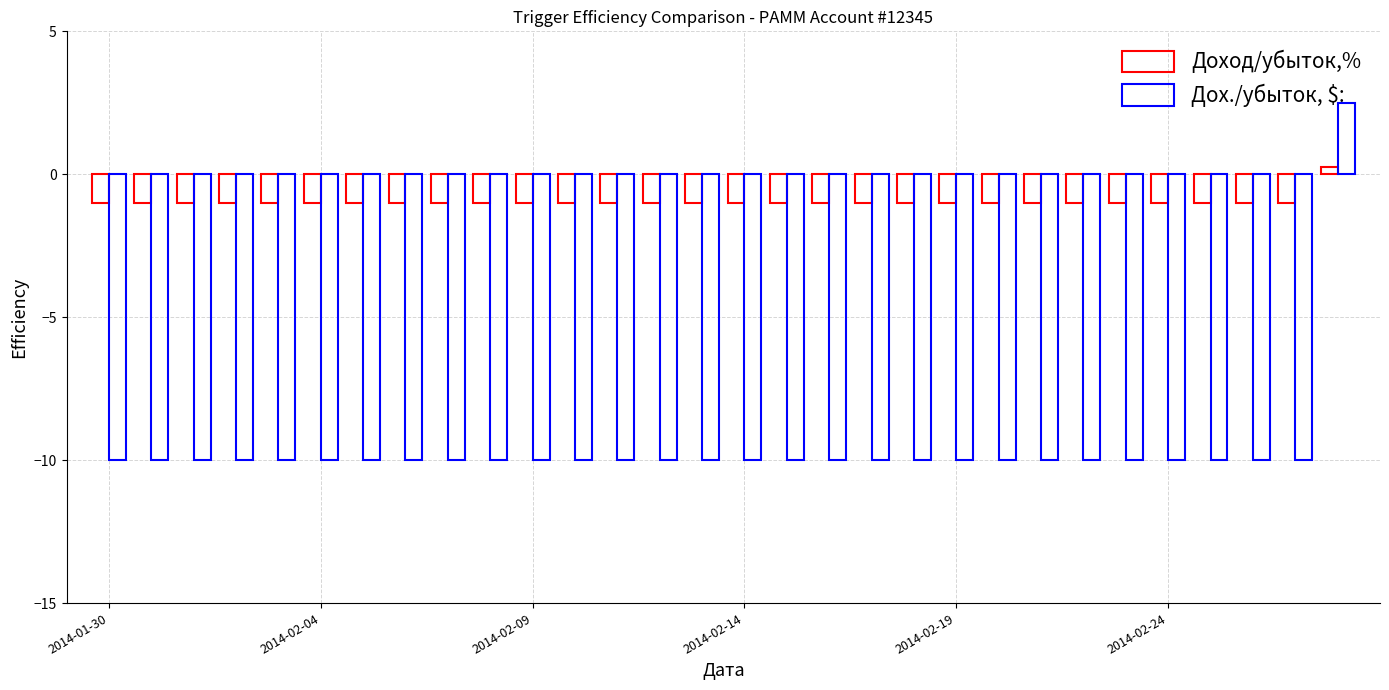

What is the average value of the Доход/убыток,% series?

-1.0